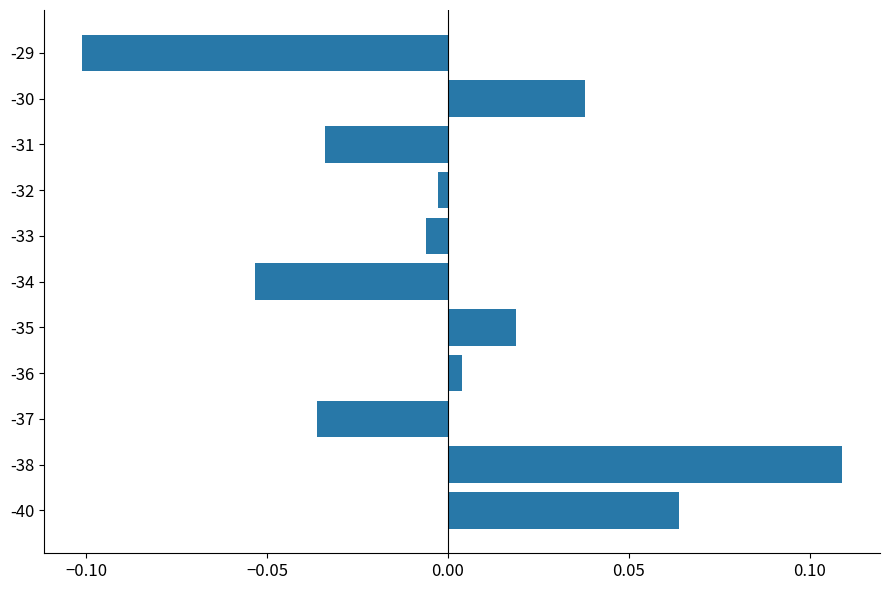

True or false: the data shows -0.2 at -29.

False